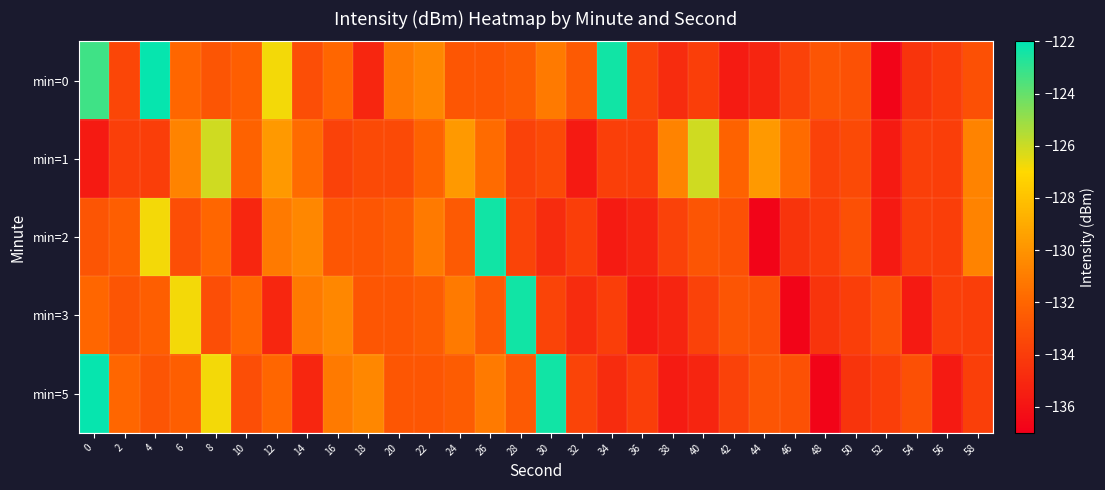

Rank the series at 58 from lowest to highest value.

min=3, min=5, min=0, min=1, min=2